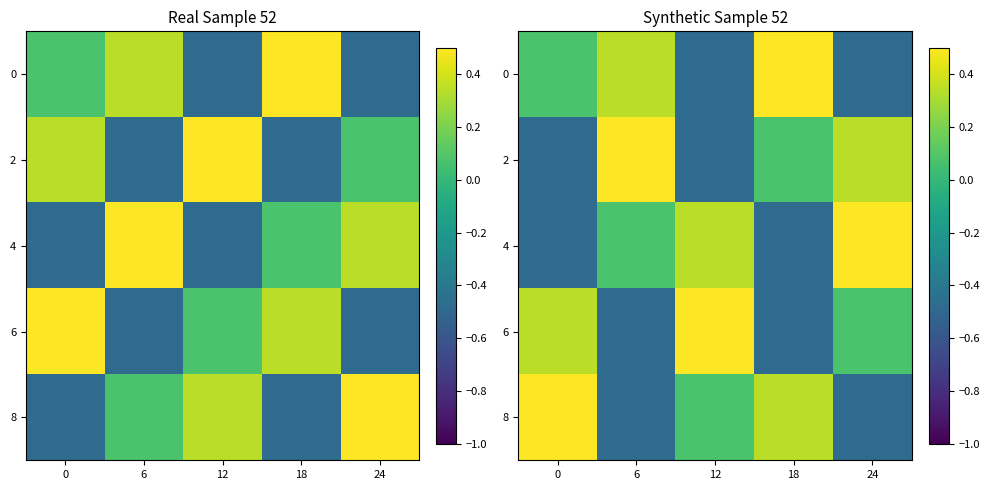

Which category has the highest value across all series?

18